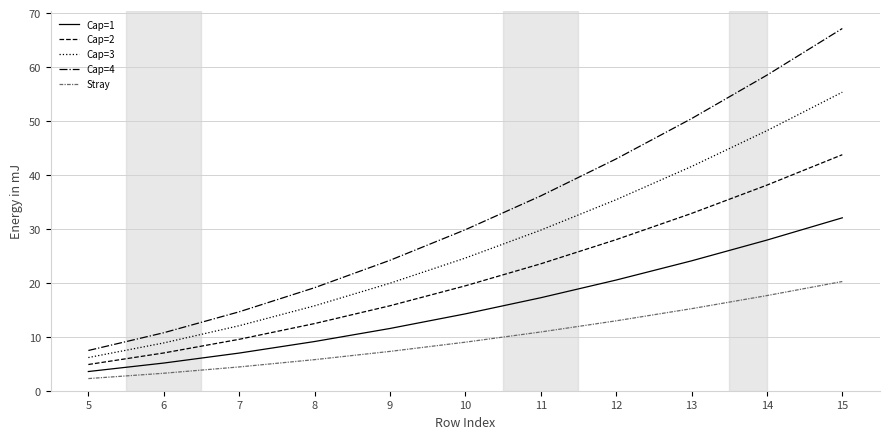

Rank the series by their maximum value, from lowest to highest.

Stray, Cap=1, Cap=2, Cap=3, Cap=4